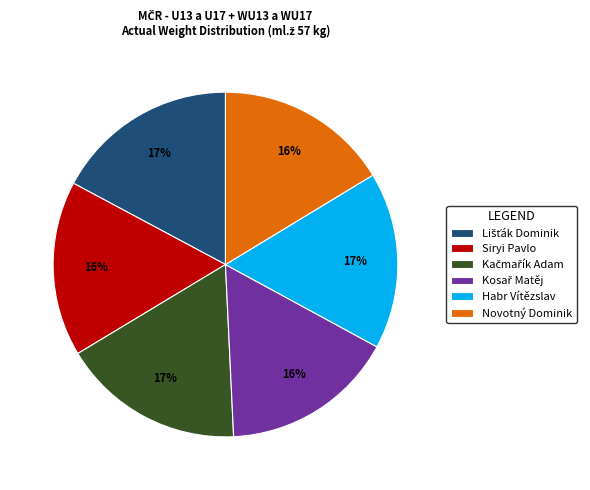

To the nearest percent, what percentage of the pie is Habr Vítězslav?

17%